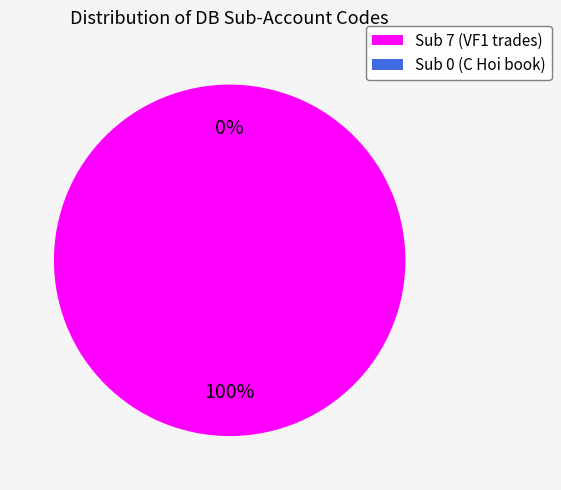

Count the number of slices in the pie.

2